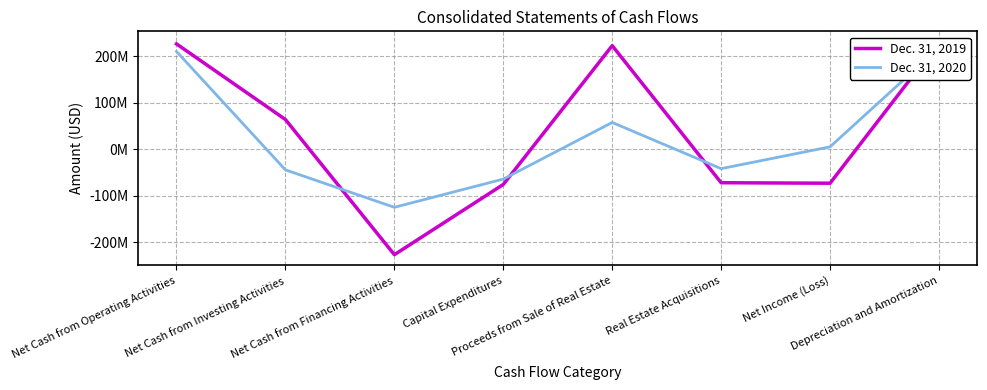

How many intersections are there between Dec. 31, 2019 and Dec. 31, 2020?

4